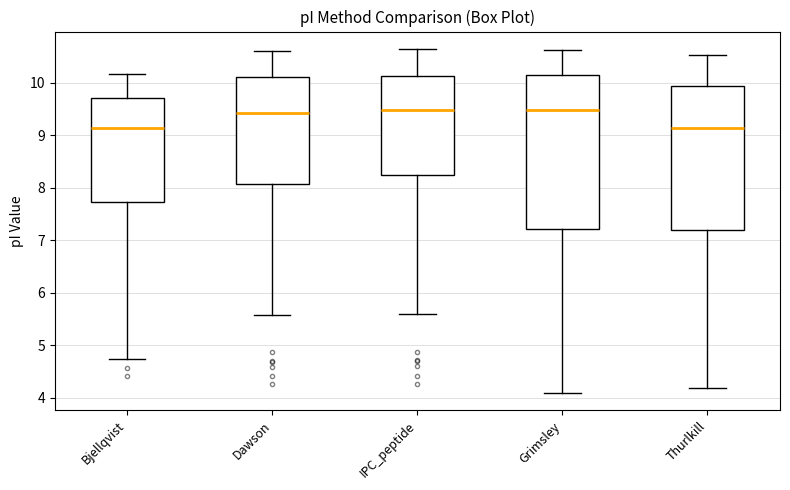

Where is the upper edge of the box for Dawson on the y-axis? The values are not printed on the chart, so give them approximately, as read against the axis.

10.1